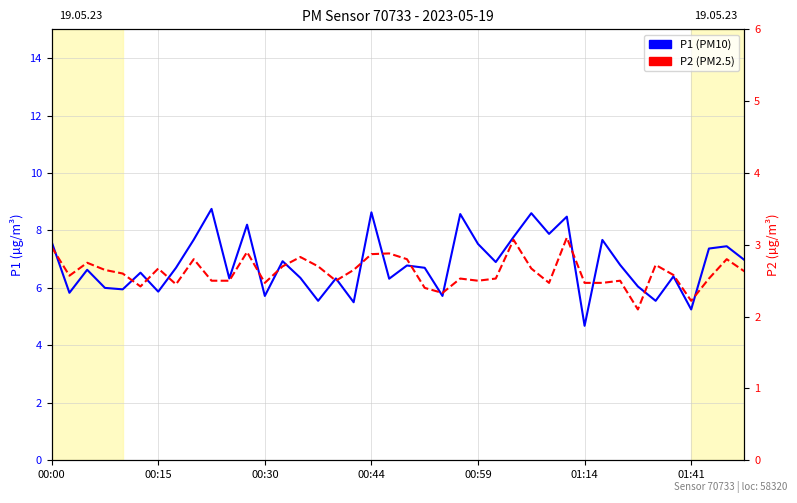

What is the total value across all series at 13?

9.6